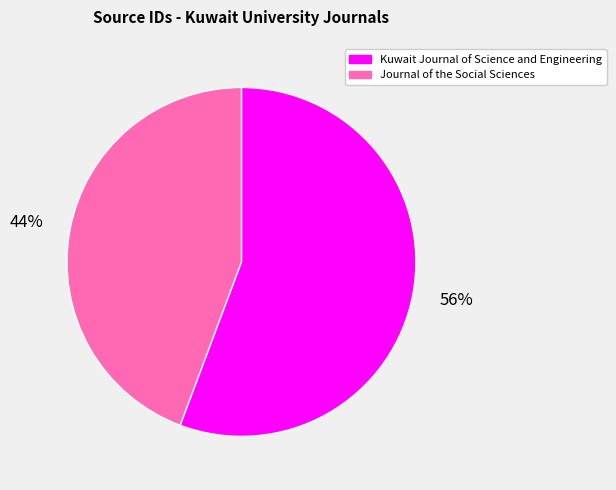

Is there a majority slice in this chart?

Yes